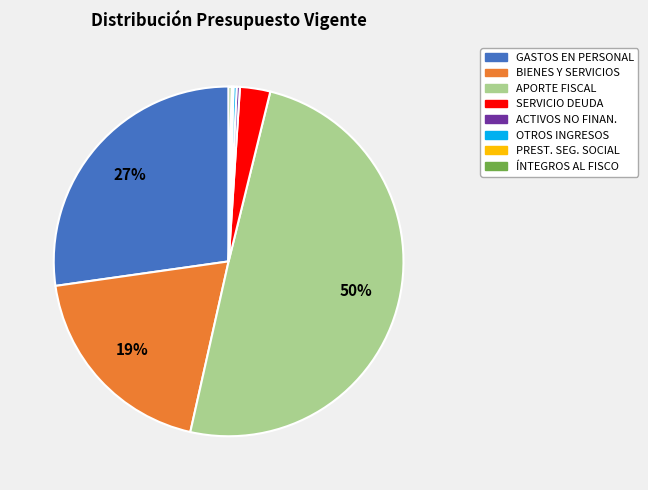

Do SERVICIO DEUDA and GASTOS EN PERSONAL together represent more than half of the pie?

No